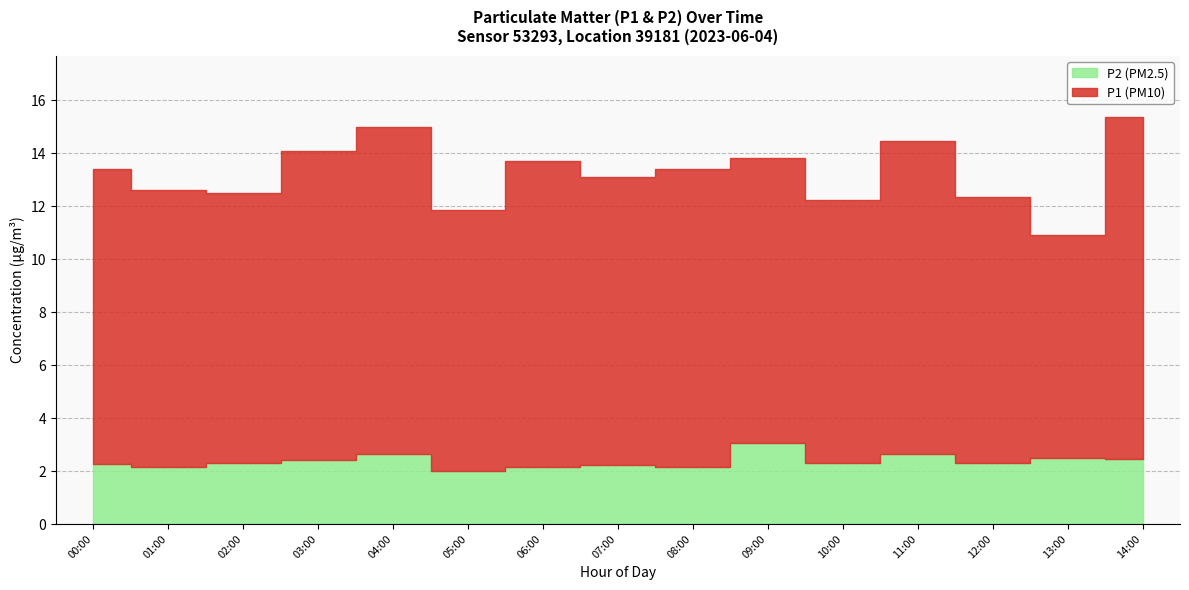

In P2, how many points are higher than both neighbors (excluding endpoints)?

5